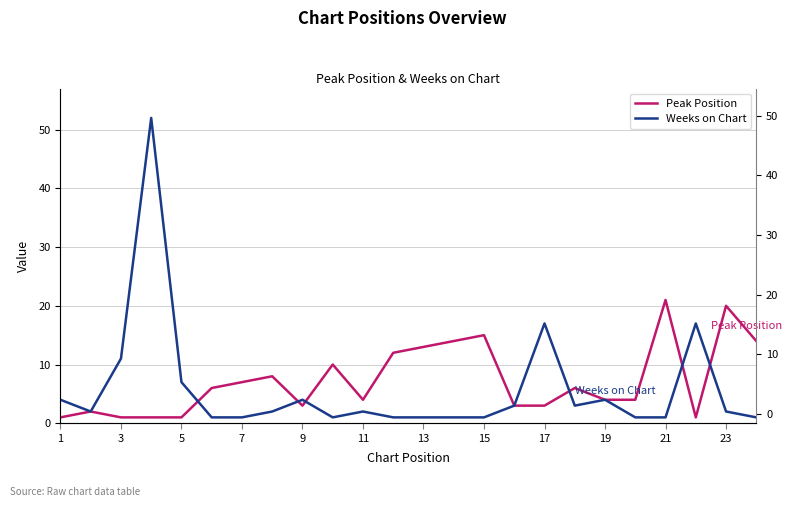

At how many categories does at least one series exceed 32?

1